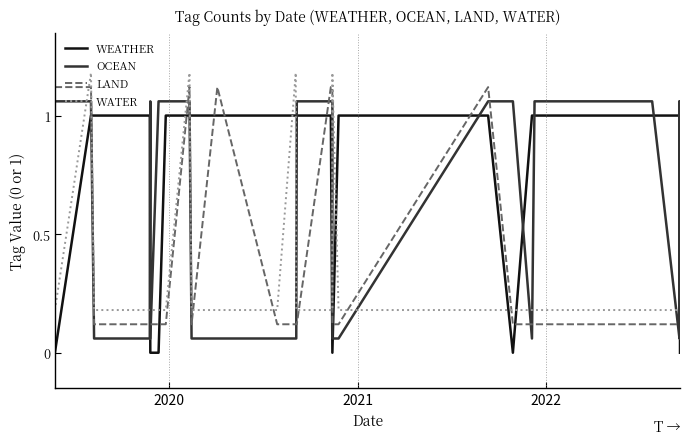

What is the average value of the LAND series?

0.4